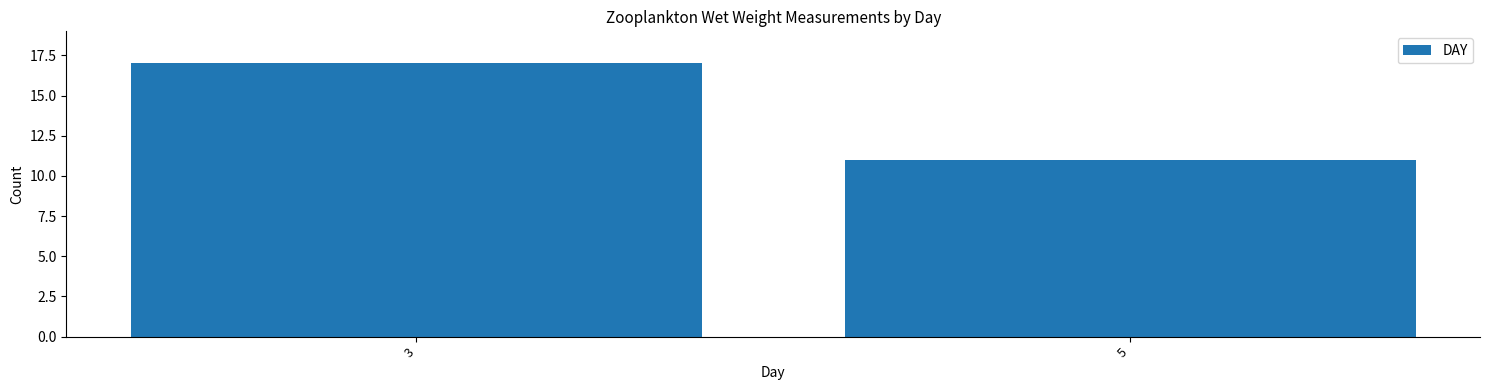

Reading right to left, extract all data points from this chart.

5=11	3=17